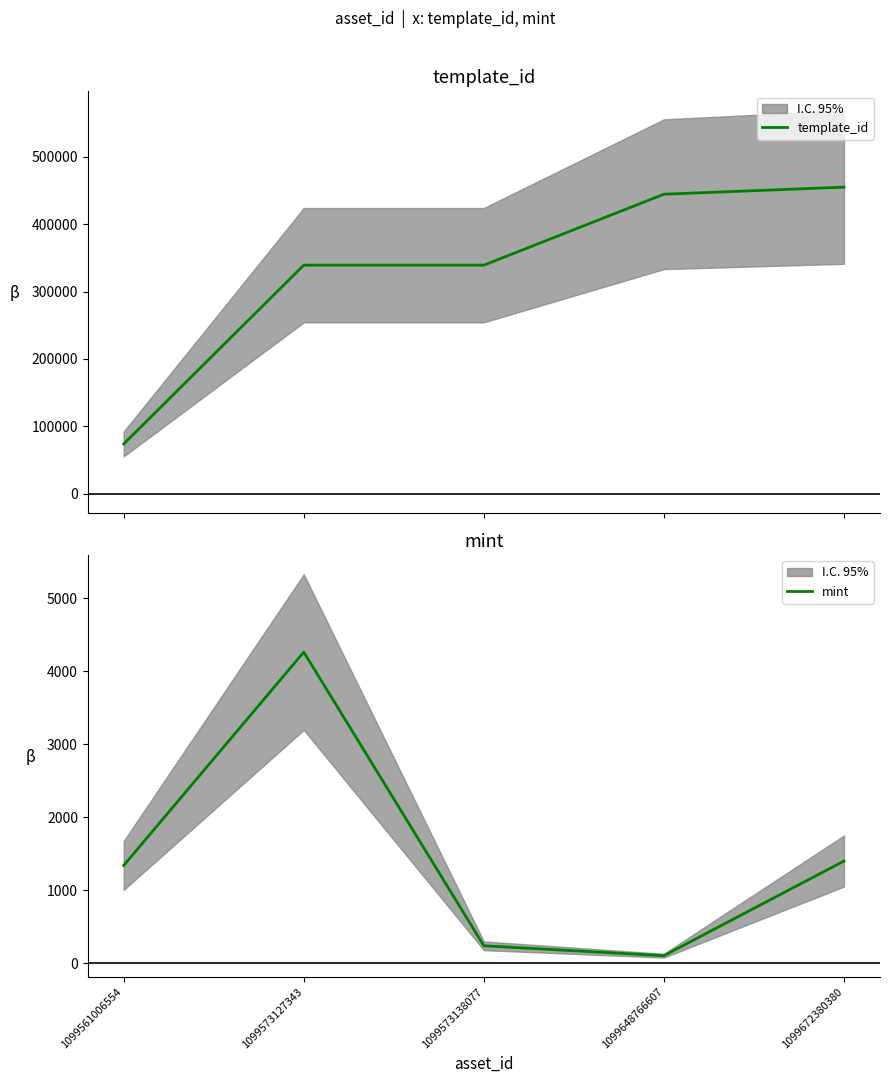

How many lines are shown in the chart?

2